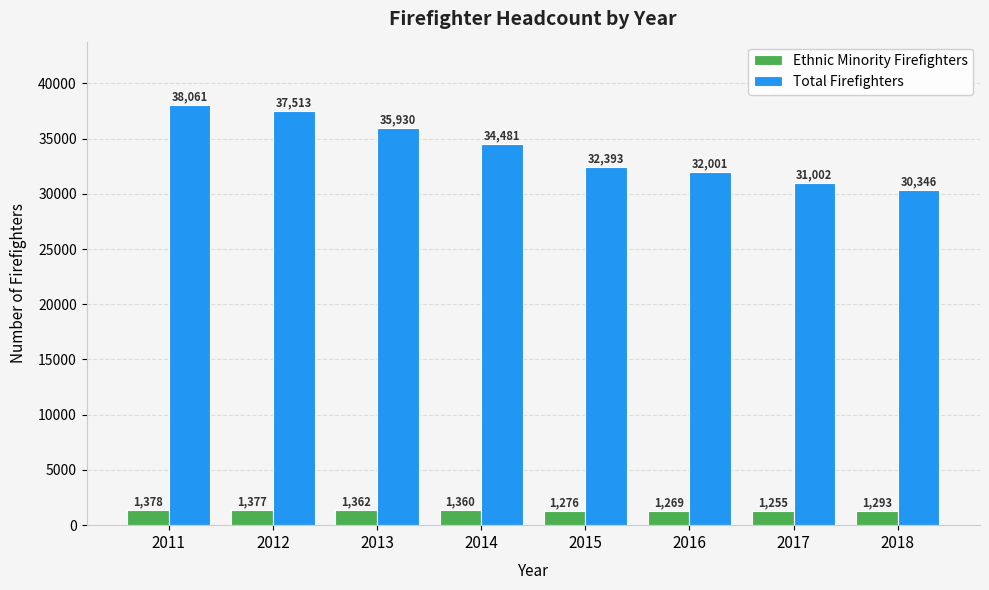

What is the difference between the maximum and minimum values in the Ethnic Minority Firefighters series?

123